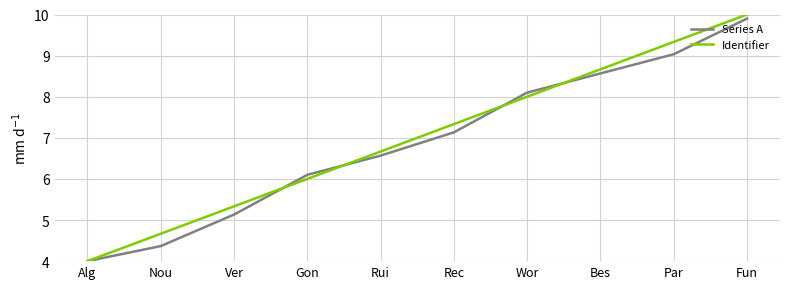

Which series has the largest total across all categories?

Identifier